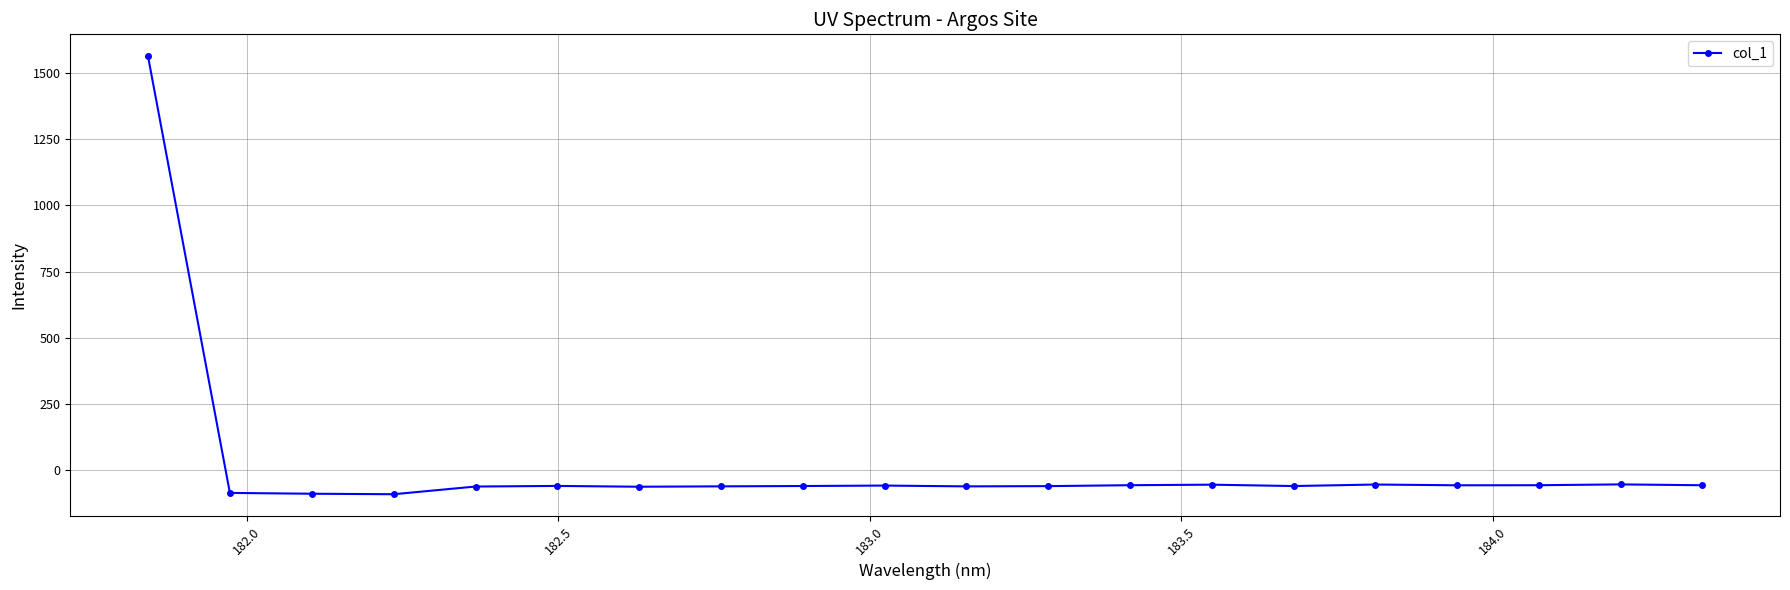

What is the minimum value shown in the chart?

-90.9